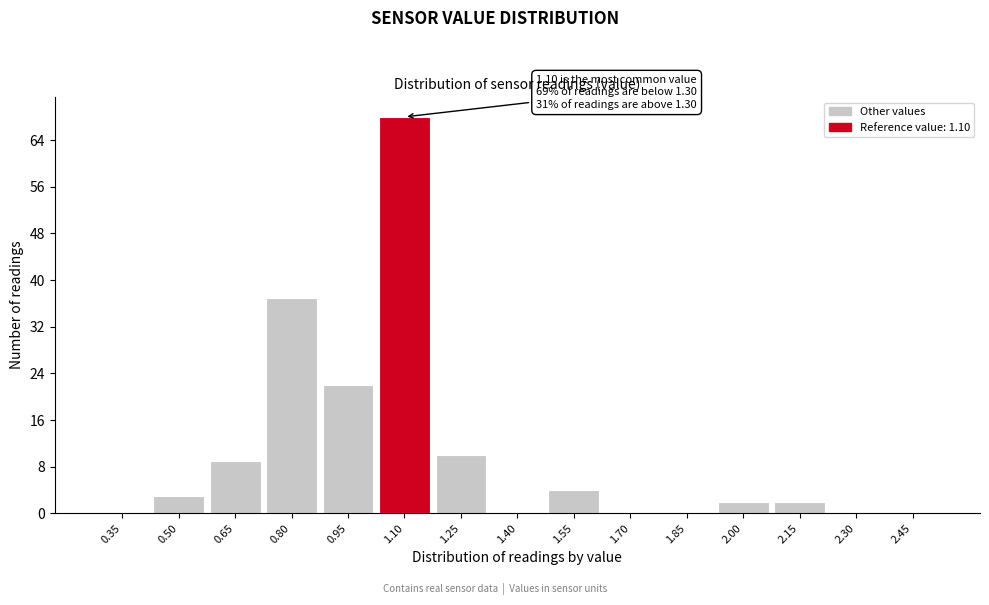

Reading left to right, what are all the values shown in this chart?

0.35=0	0.50=3	0.65=9	0.80=37	0.95=22	1.10=68	1.25=10	1.40=0	1.55=4	1.70=0	1.85=0	2.00=2	2.15=2	2.30=0	2.45=0